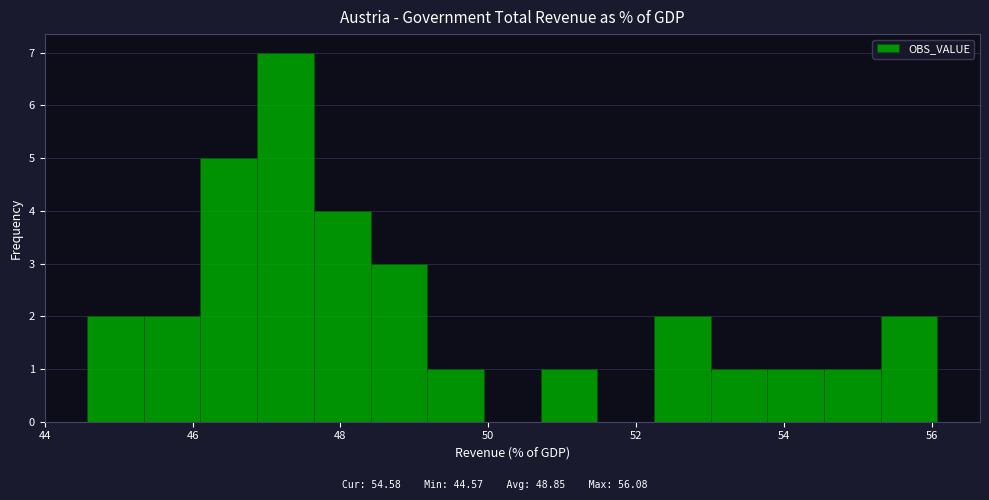

Around what value on the x-axis is the tallest bar? Give the approximate position of its centre, as read against the axis.

47.2